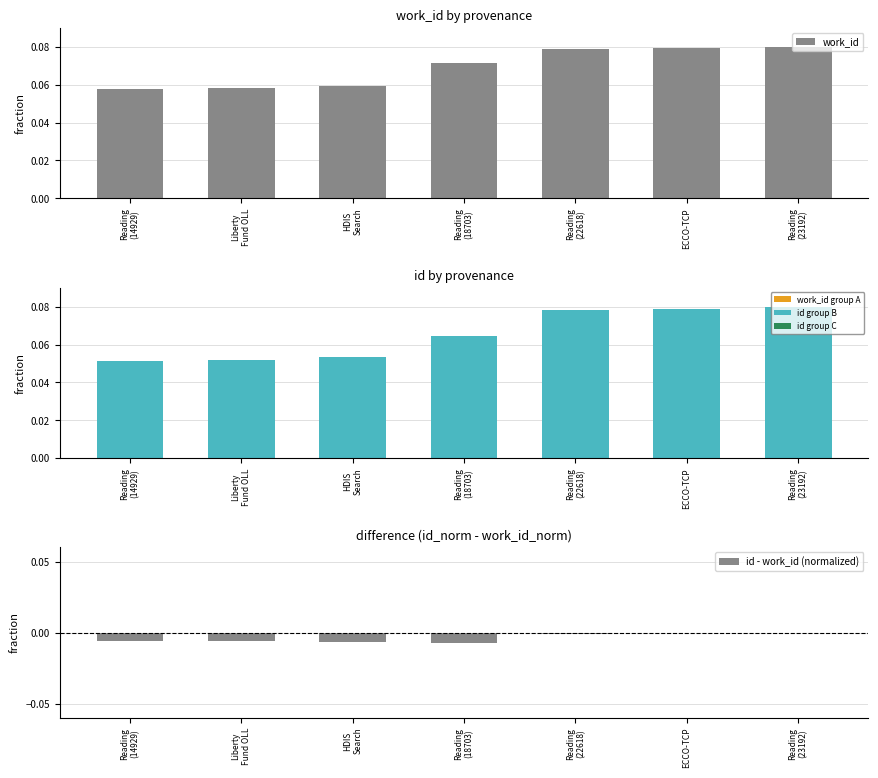

How many id values are between 0 and 1?

7